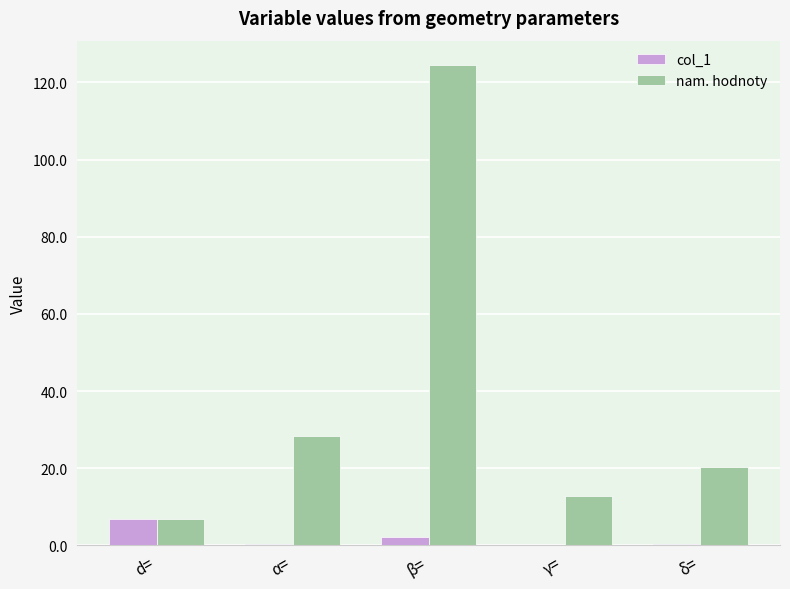

Which series has the largest total across all categories?

nam. hodnoty